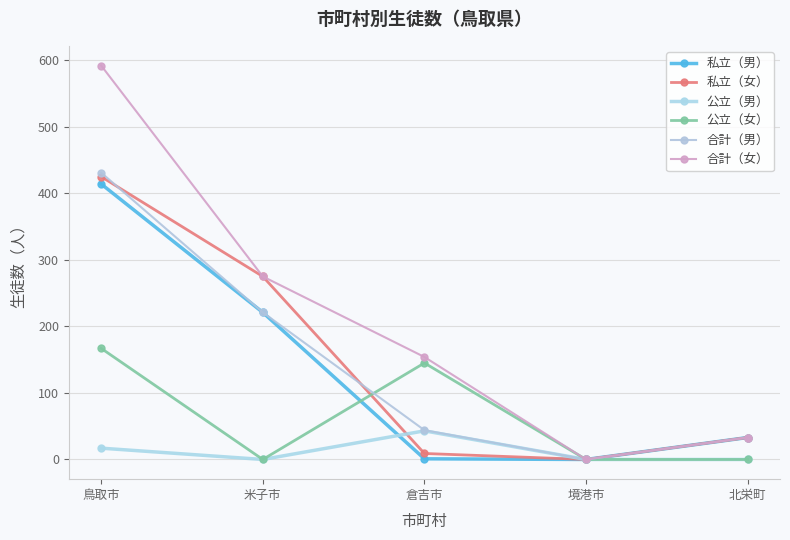

Does the chart have visible grid lines?

Yes